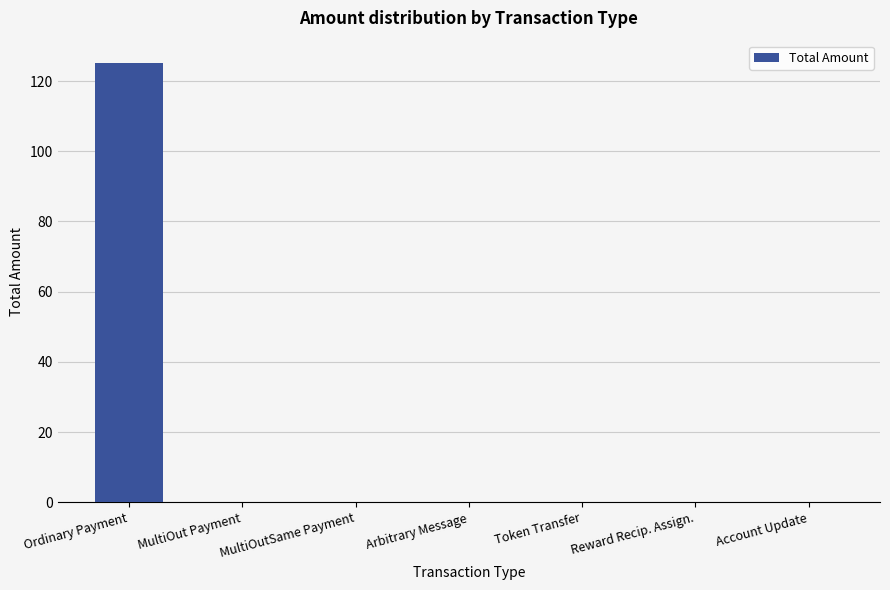

The value at Arbitrary Message is -79.8. True or false?

False